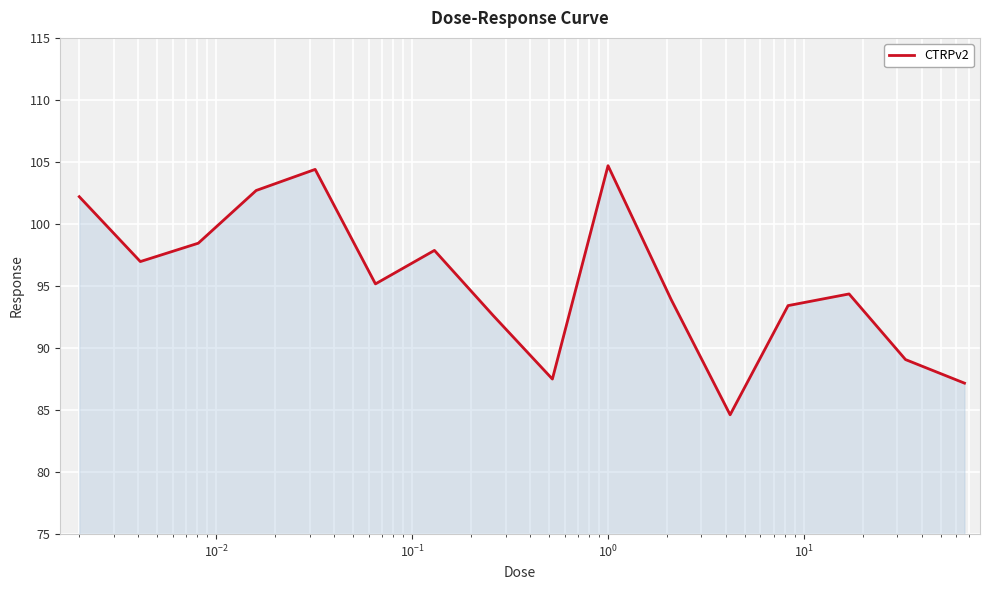

What is the sum of all values?

1525.1